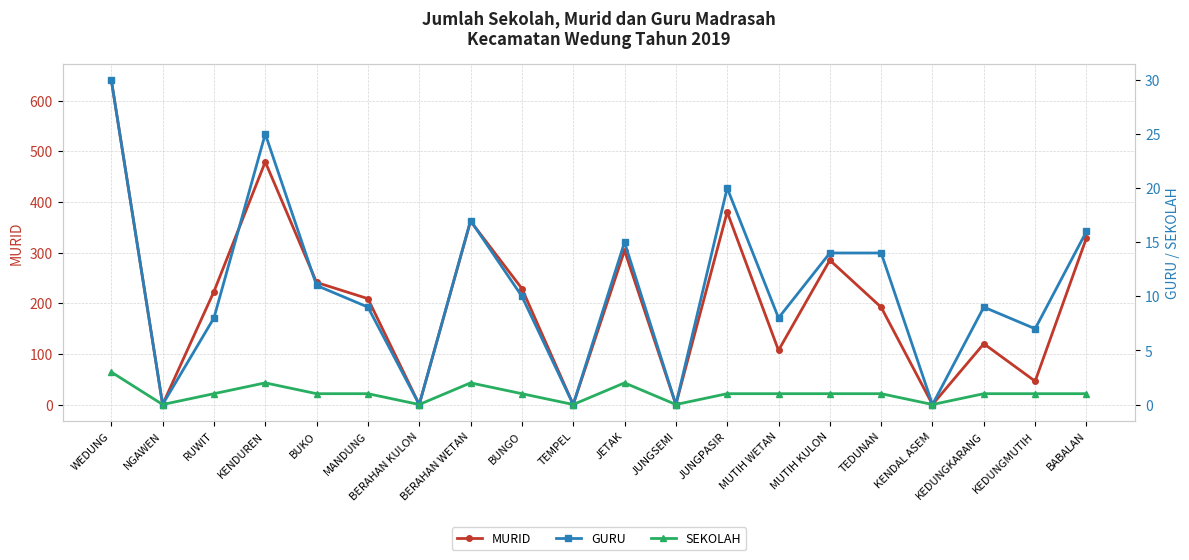

Count the SEKOLAH values in the range 1 to 2.

14